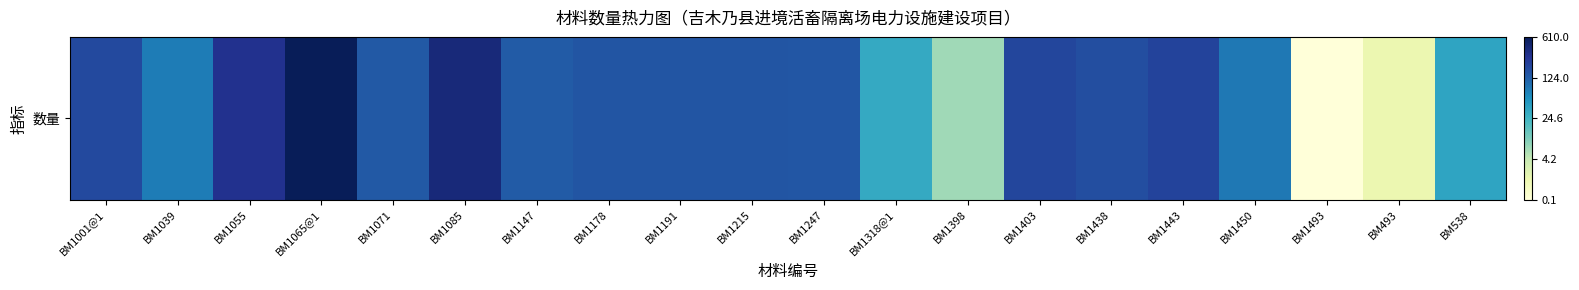

Which has a higher value, BM1443 or BM1438?

BM1443